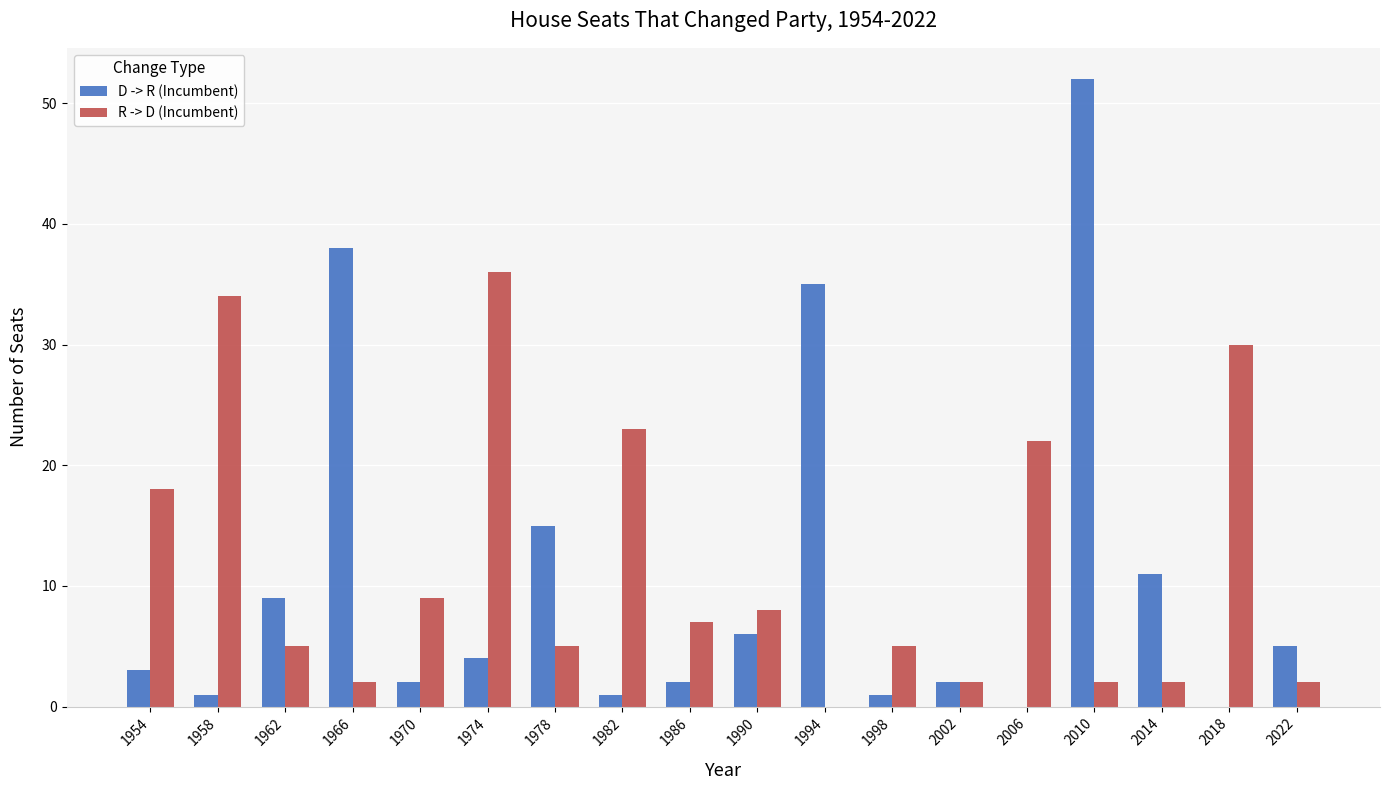

How many groups of bars are there?

18